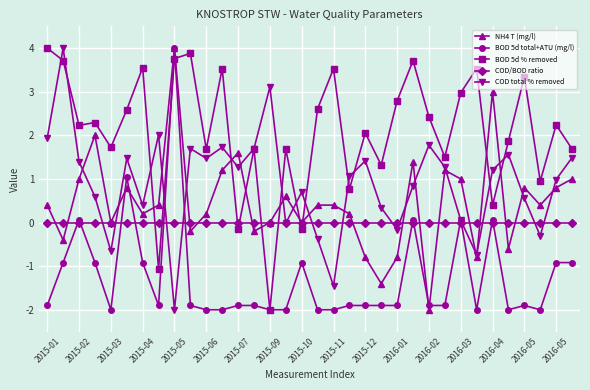

Which series has the largest total across all categories?

BOD 5d % removed